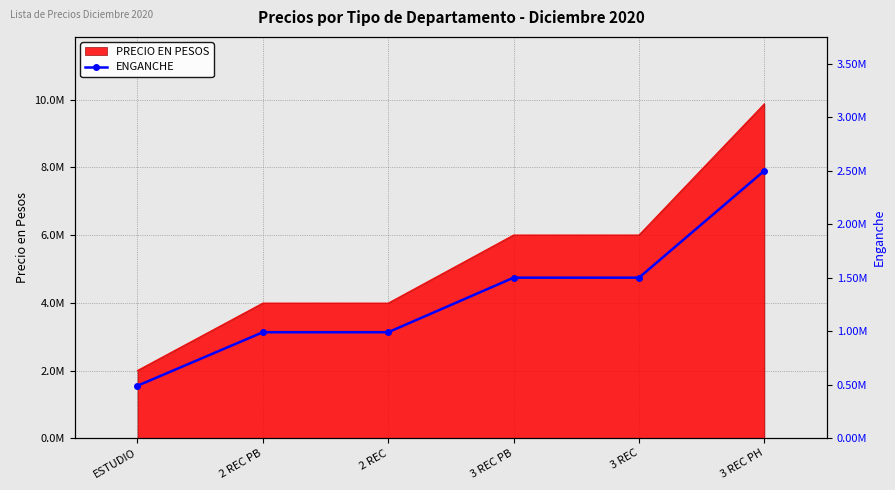

What is the average value?

1328333